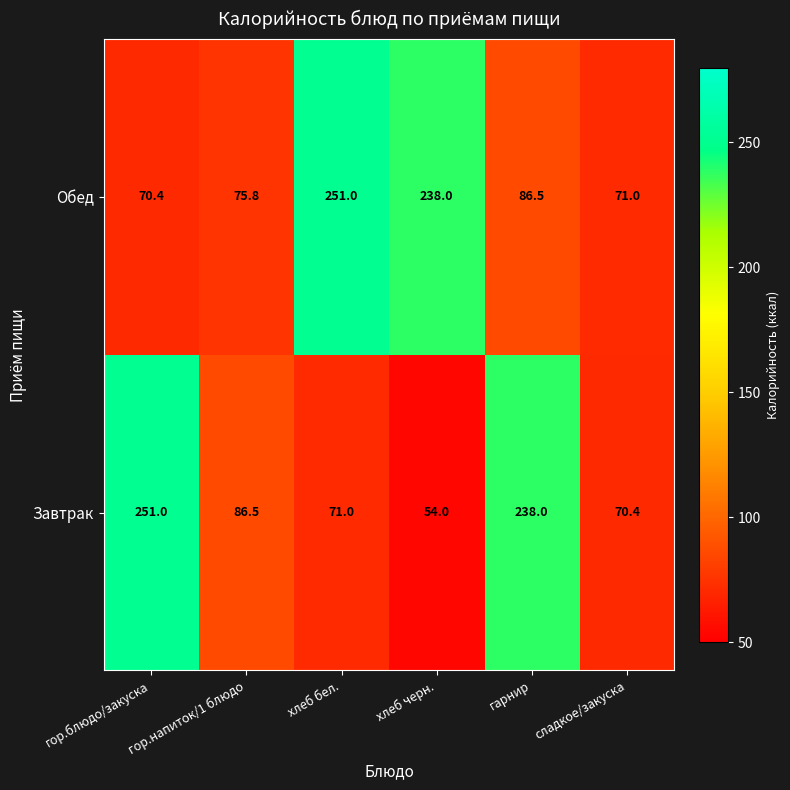

What is the difference between the highest and lowest values at хлеб бел.?

180.0